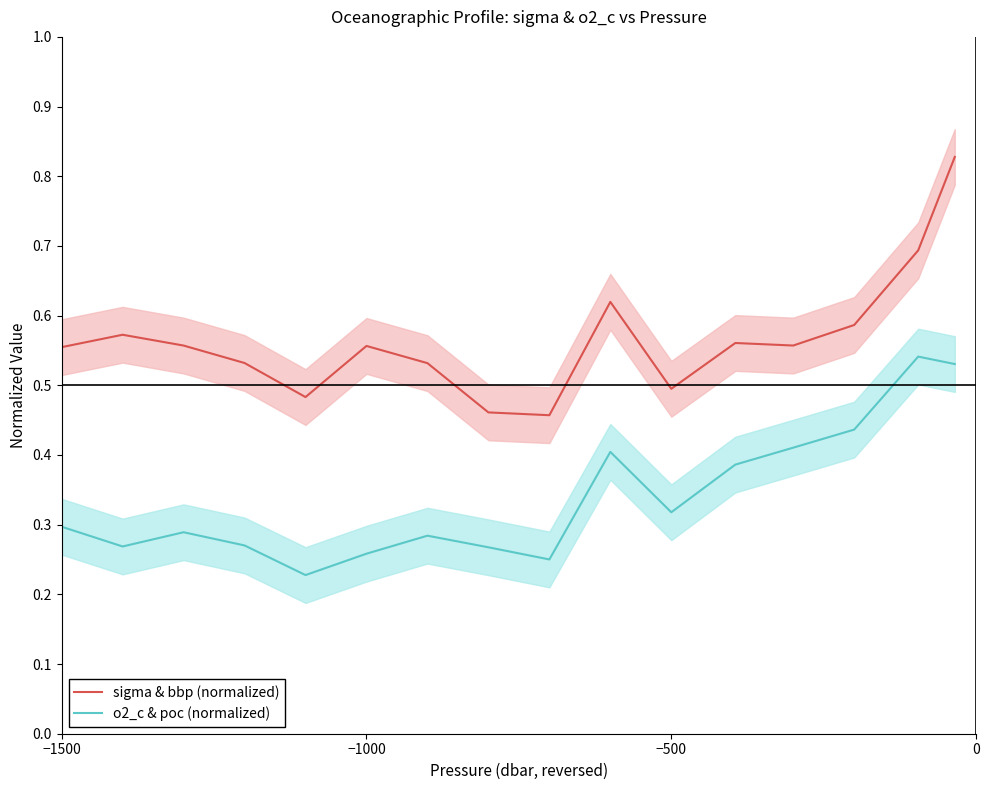

True or false: sigma & bbp (normalized) and o2_c & poc (normalized) intersect in this chart.

False